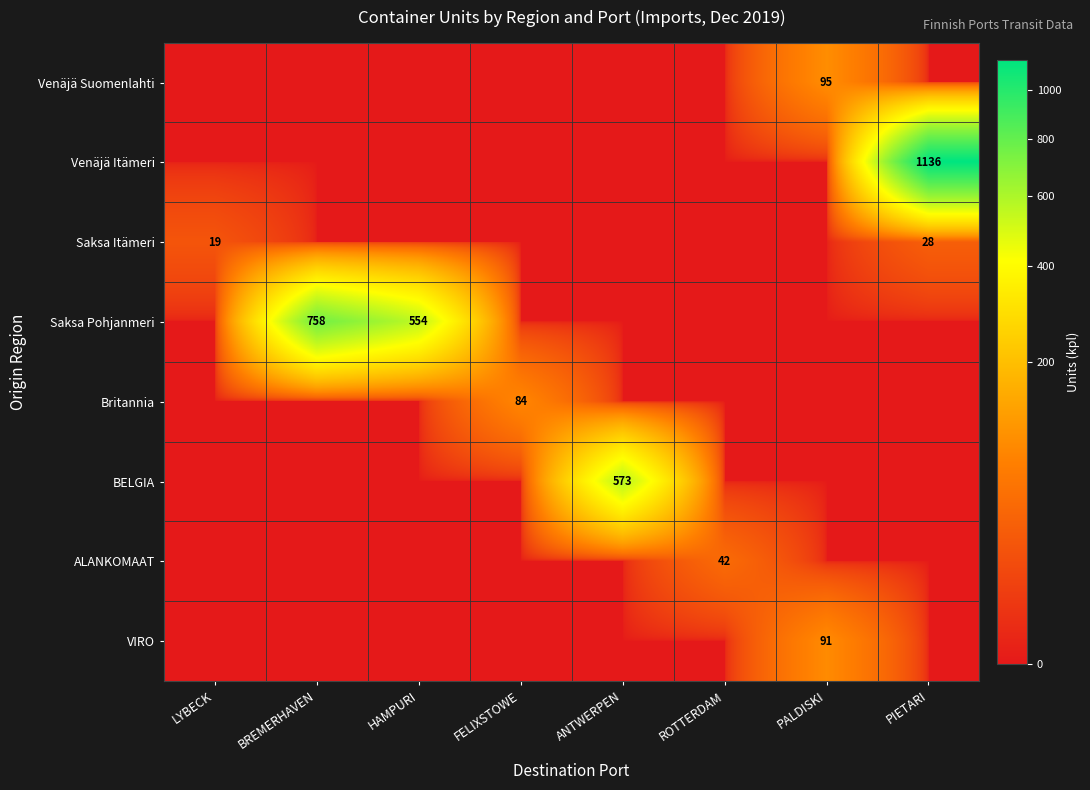

True or false: Saksa Pohjanmeri has a value of 758 at BREMERHAVEN.

True